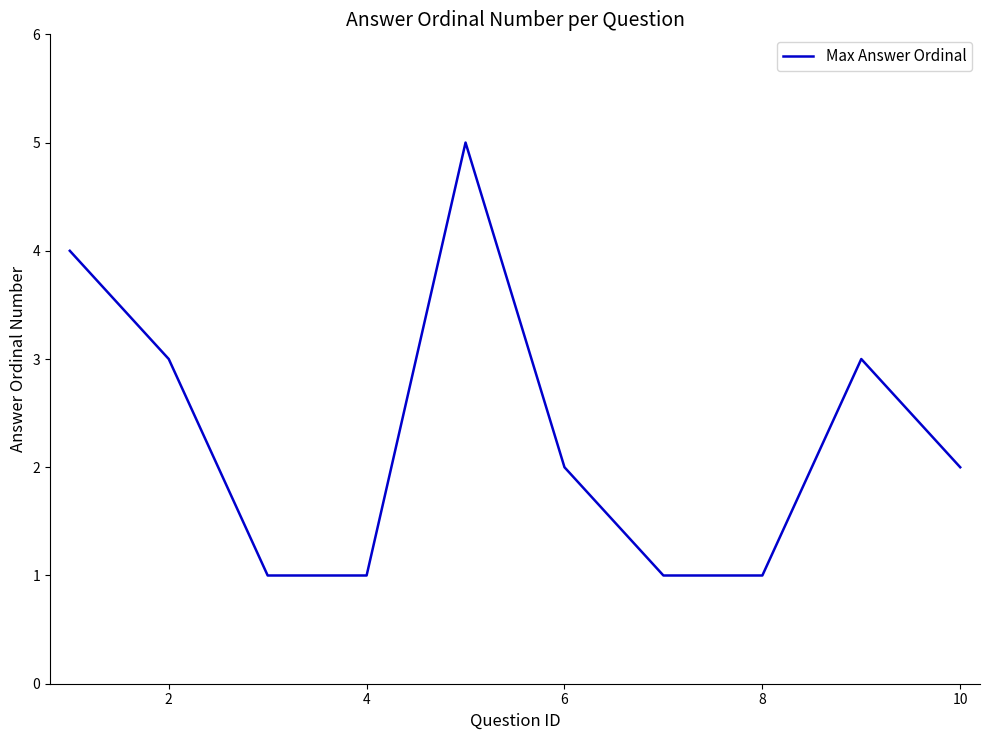

What is the difference between the maximum and minimum values?

4